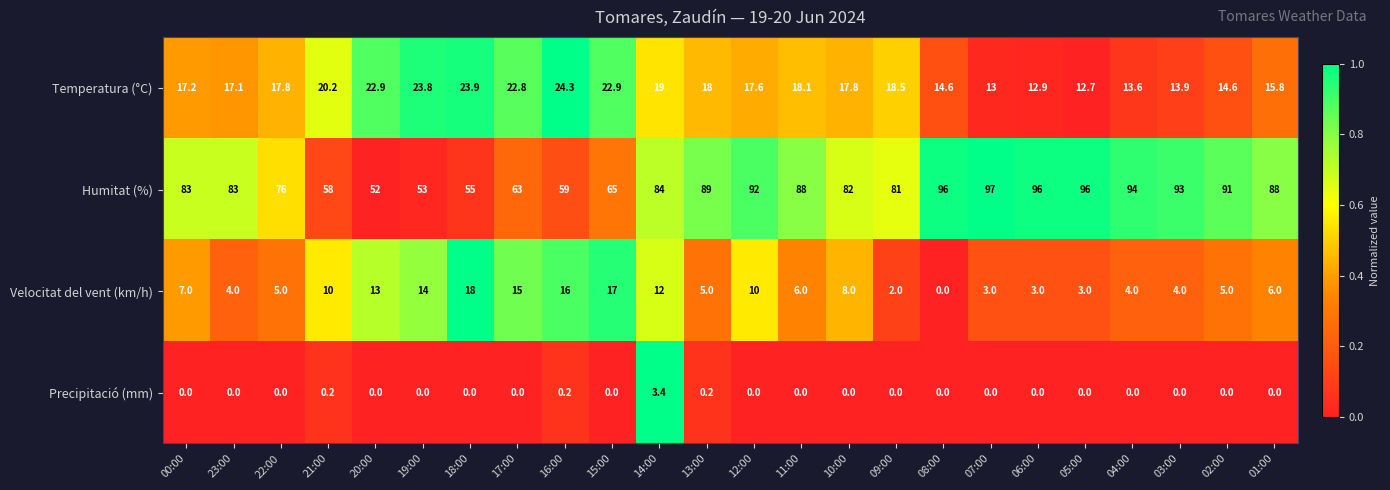

How many distinct data groups are displayed?

4